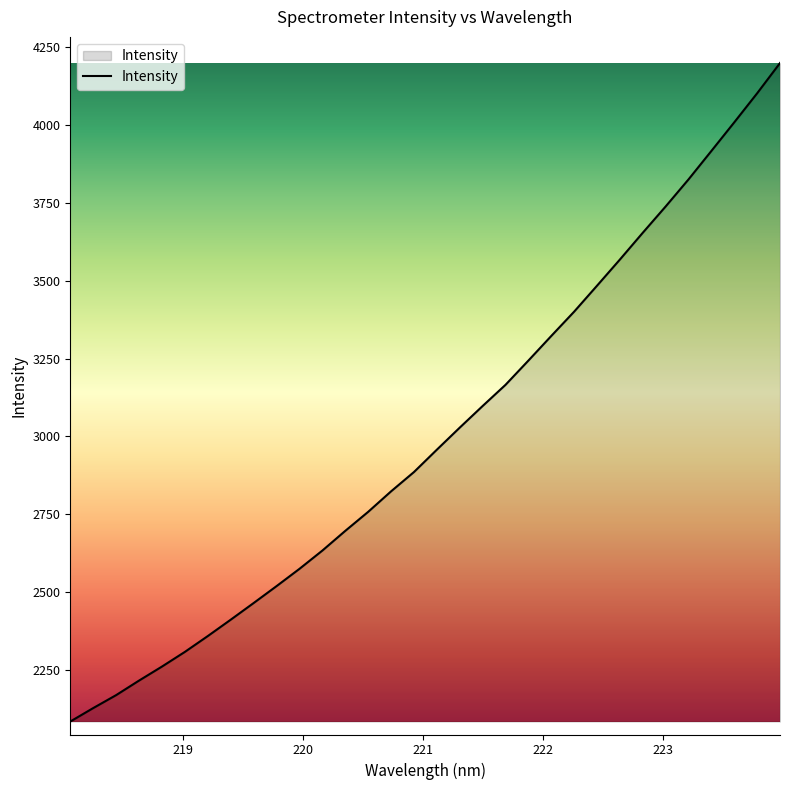

What is the minimum value shown in the chart?

2084.3